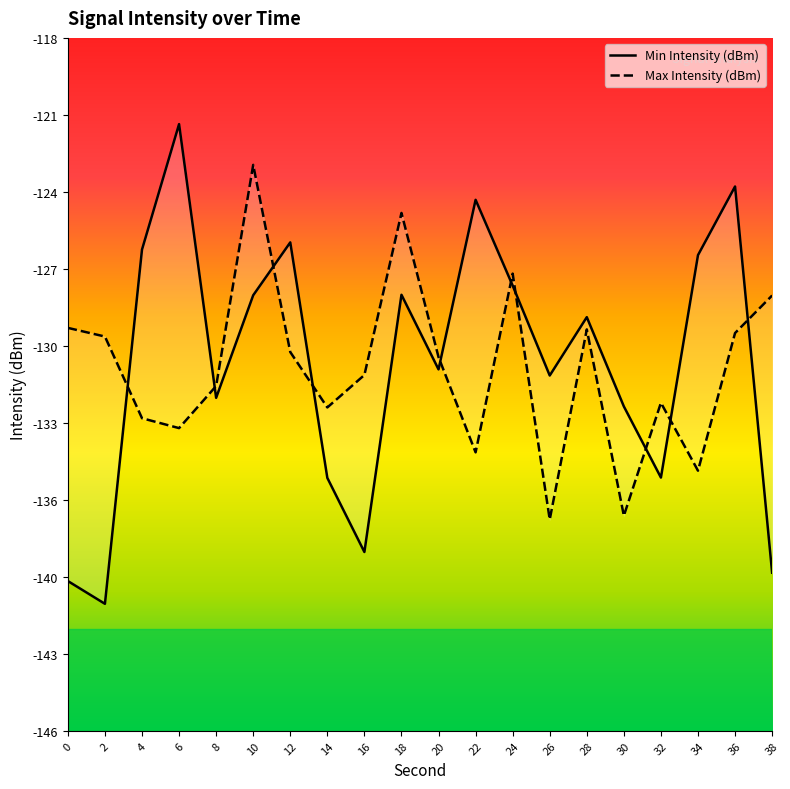

What is the difference between the maximum and minimum values in the Min Intensity (dBm) series?

18.9